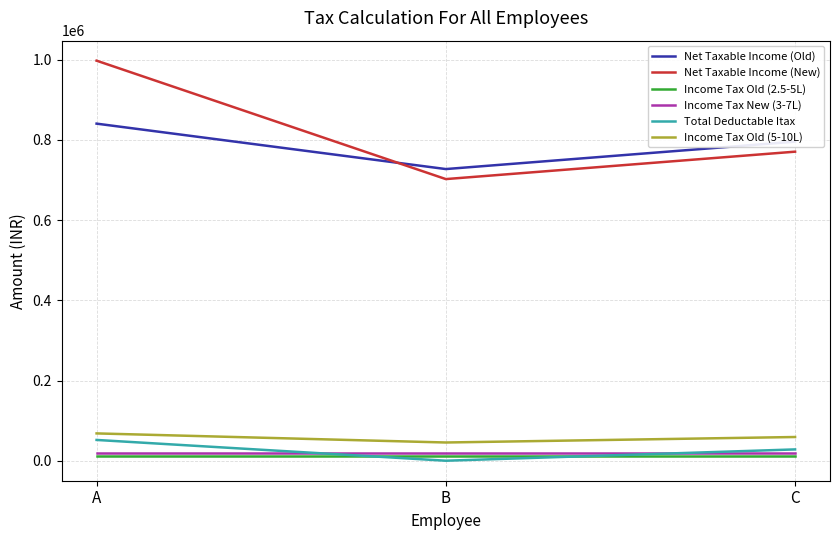

What is the total value across all series at B?

1507340